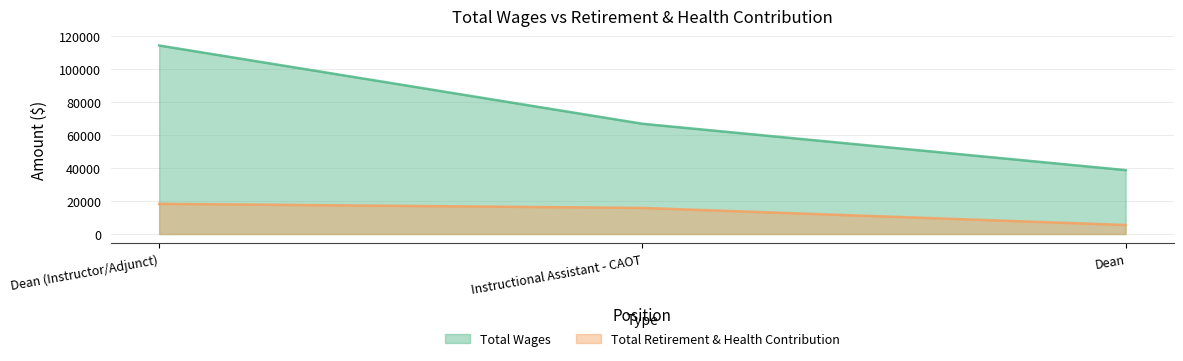

What is the total value across all series at Instructional Assistant - CAOT?

82724